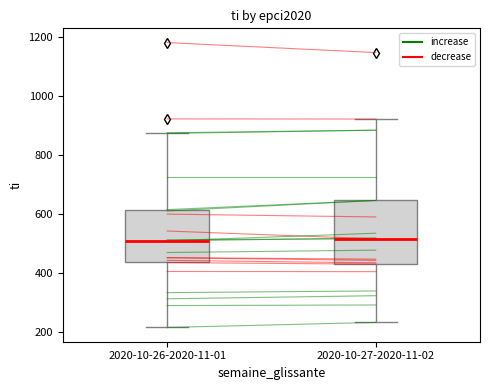

Reading left to right, read every box against the y-axis: the position of its median line, the range the box covers, and the ends of its whiskers. The values are not printed on the chart, so give them approximately, as read against the axis.

2020-10-26-2020-11-01: median 500, box 440 to 620, whiskers 220 to 880
2020-10-27-2020-11-02: median 520, box 440 to 640, whiskers 240 to 920